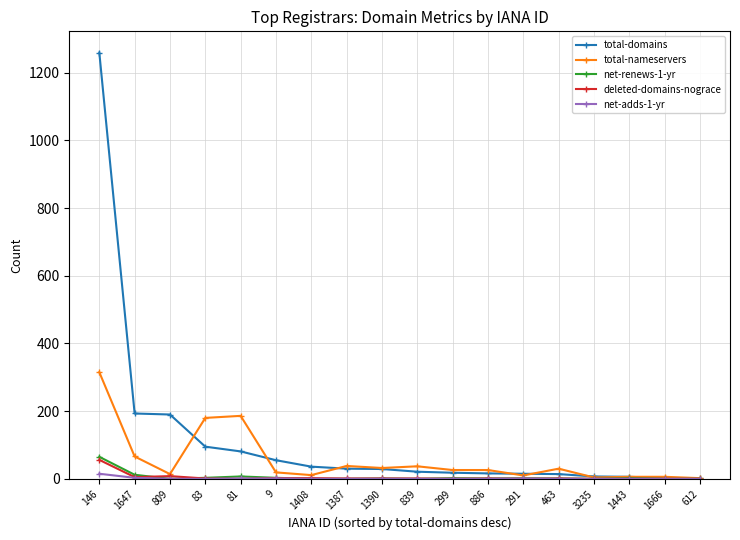

Which series has the largest range (max minus min)?

total-domains